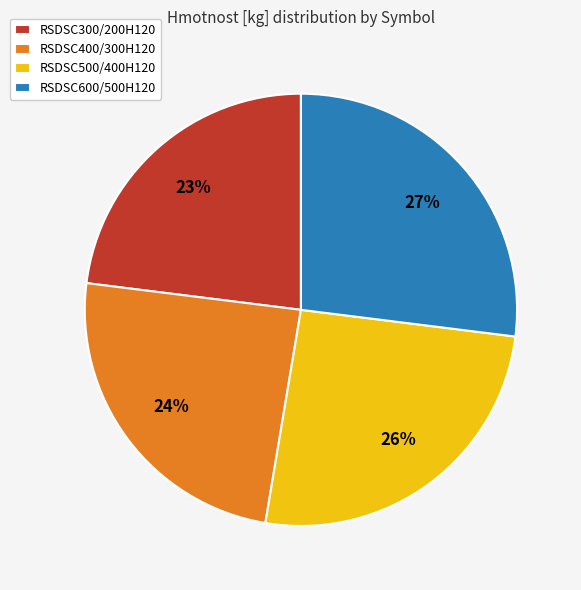

What percentage is the RSDSC600/500H120 slice, to the nearest percent?

27%